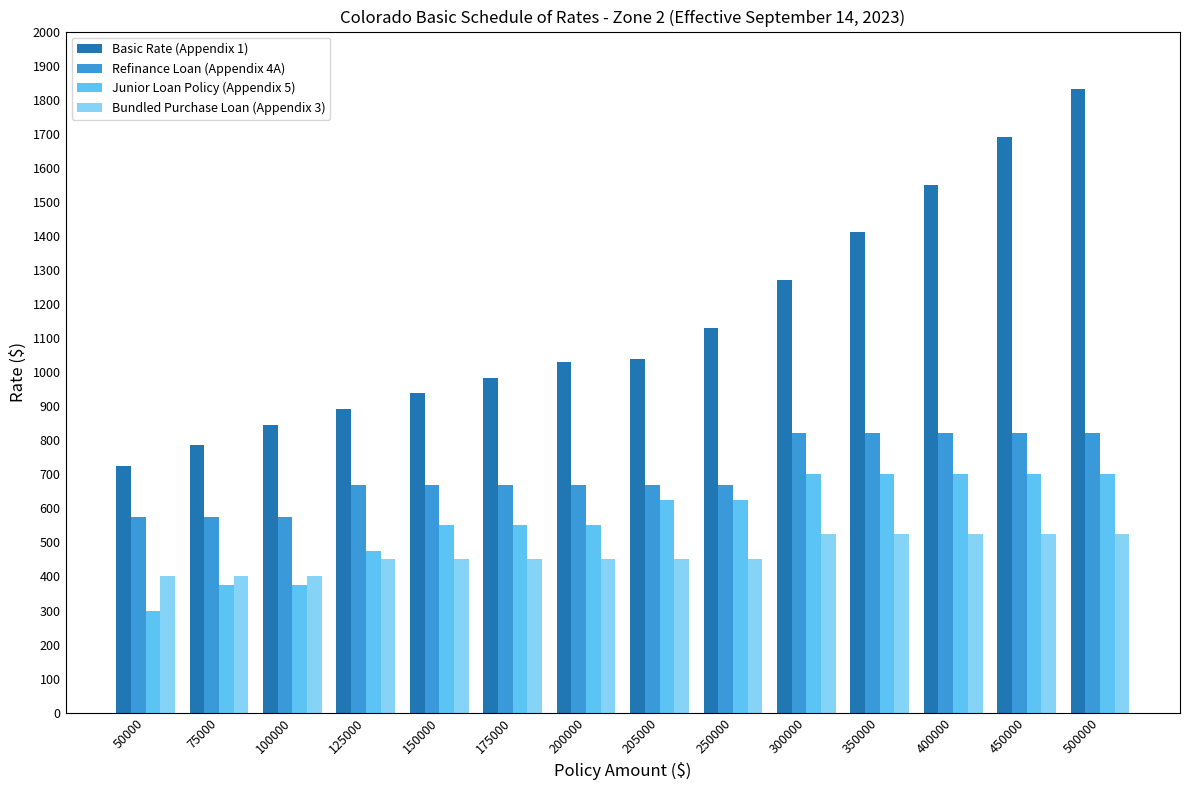

What is the lowest value of the Refinance Loan (Appendix 4A) series?

575